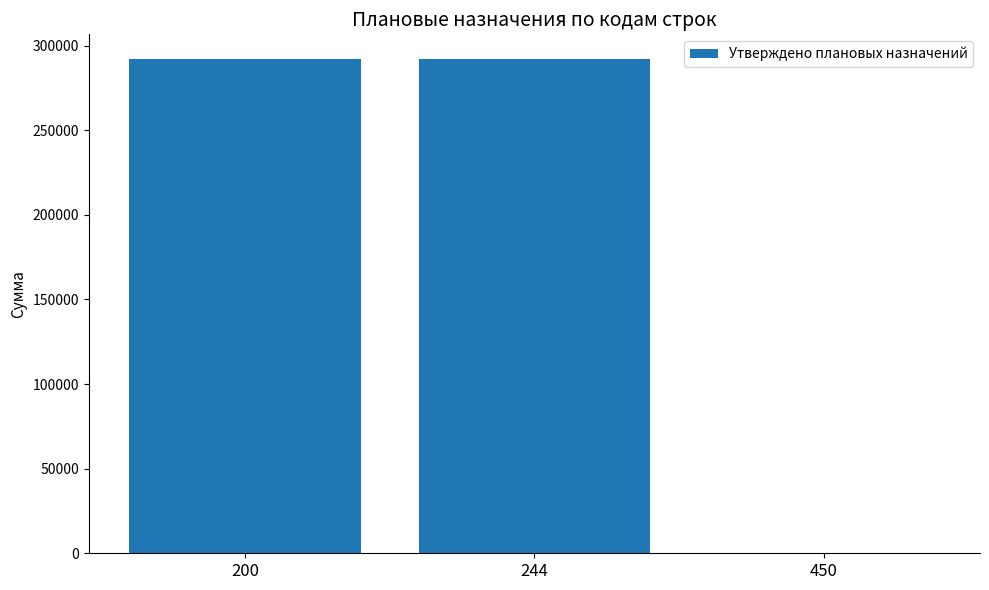

Reading left to right, what are all the values shown in this chart?

200=292070	244=292070	450=0